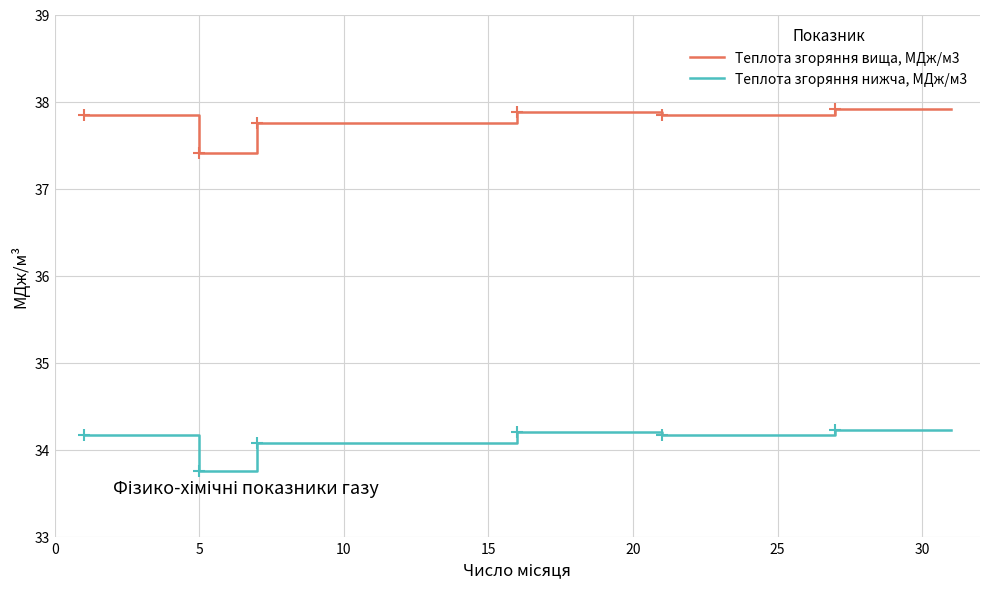

Rank the series by their maximum value, from highest to lowest.

Теплота згоряння вища, МДж/м3, Теплота згоряння нижча, МДж/м3